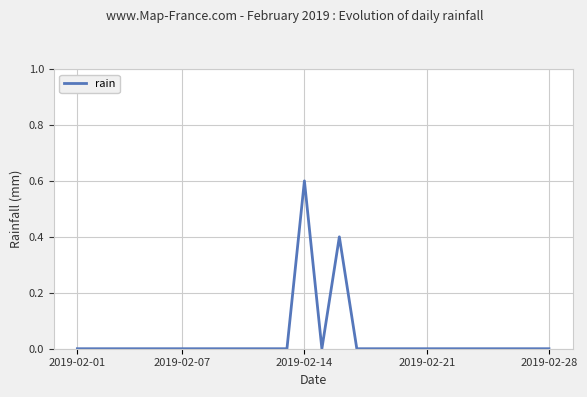

What is the difference between the maximum and minimum values?

0.6